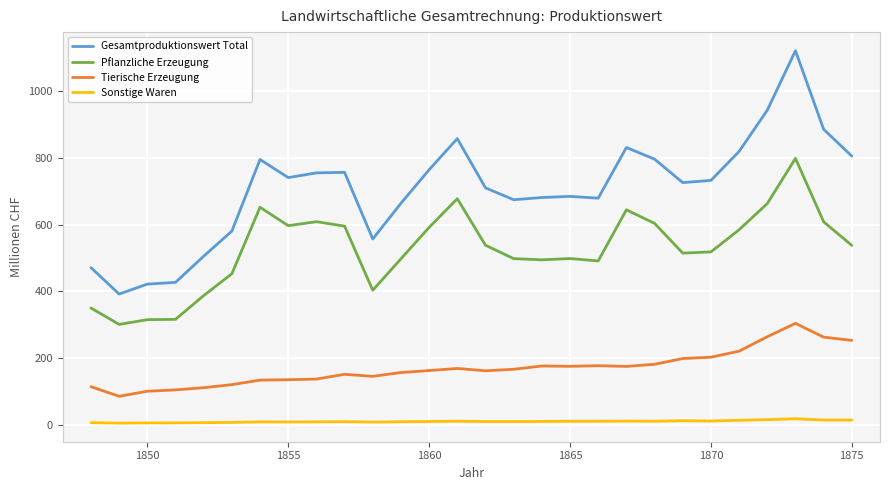

Which series has the largest range (max minus min)?

Gesamtproduktionswert Total